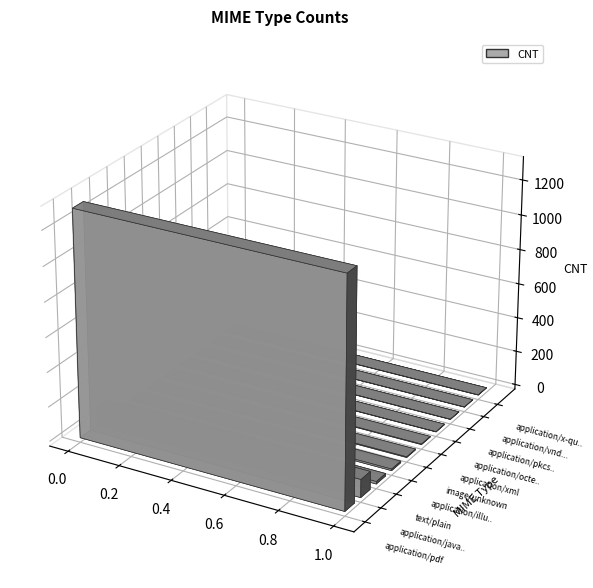

At which category does the chart reach its minimum across all series?

application/octet-stream